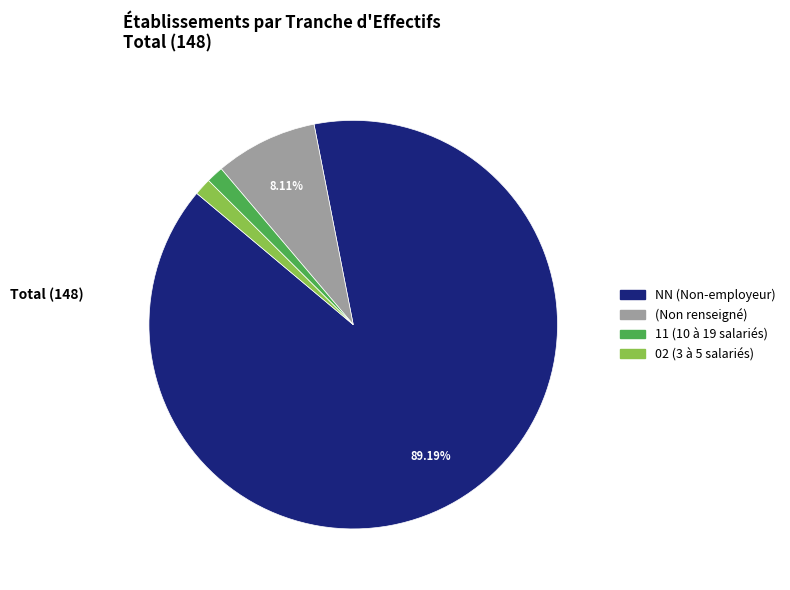

Is there any slice that represents more than half of the pie?

Yes